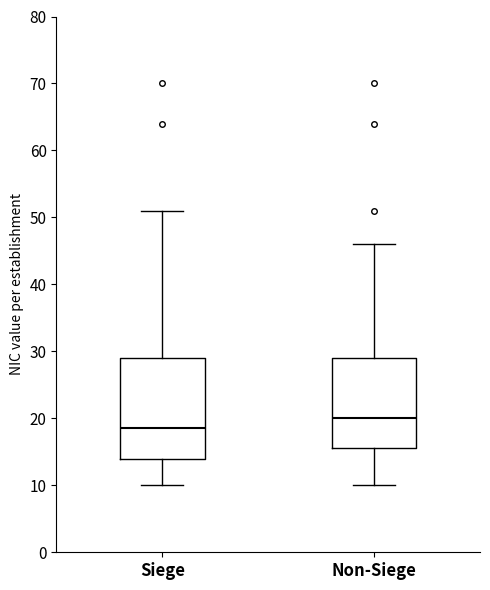

Which box's median line is the highest?

Non-Siege